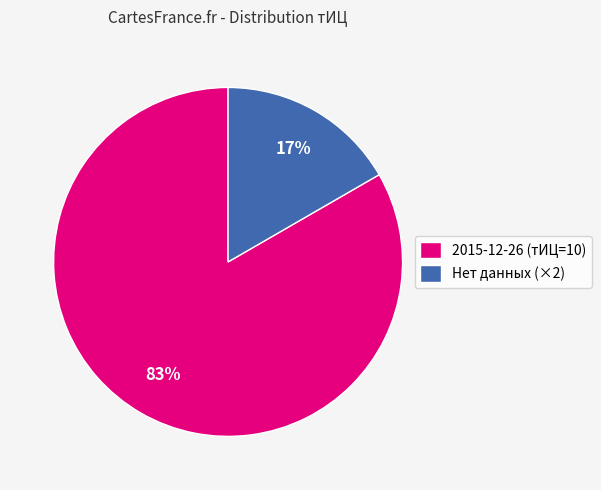

How many segments does this pie chart have?

2